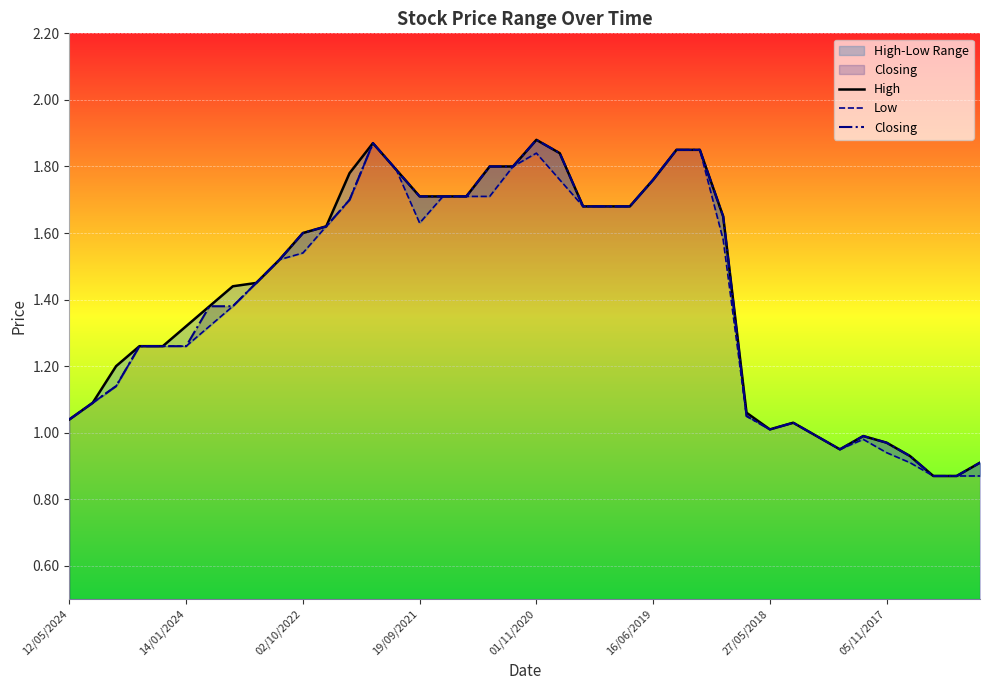

How many distinct data groups are displayed?

3